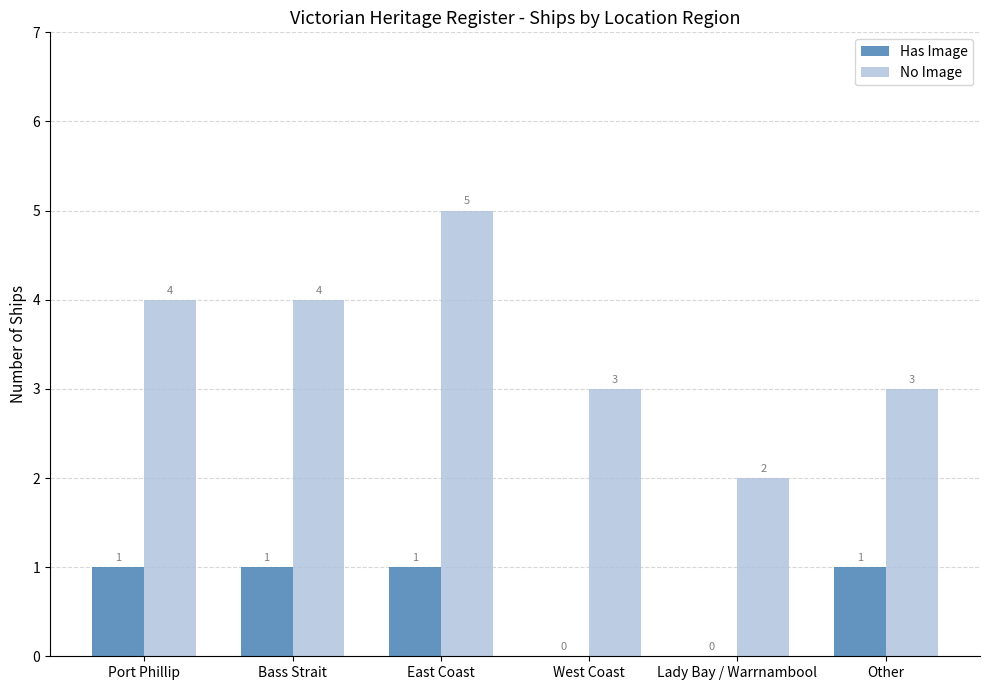

Reading left to right, extract all data points from this chart.

Has Image: Port Phillip=1	Bass Strait=1	East Coast=1	West Coast=0	Lady Bay / Warrnambool=0	Other=1
No Image: Port Phillip=4	Bass Strait=4	East Coast=5	West Coast=3	Lady Bay / Warrnambool=2	Other=3